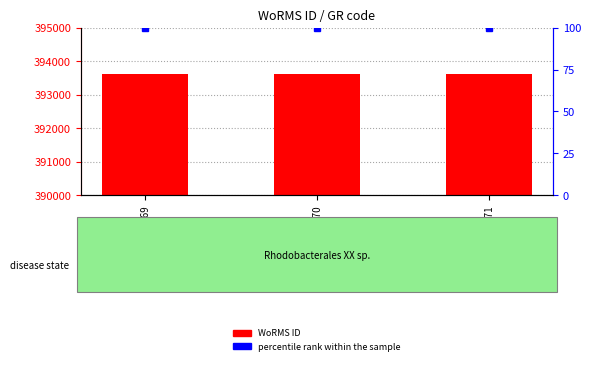

At how many categories does at least one series exceed 261931?

3